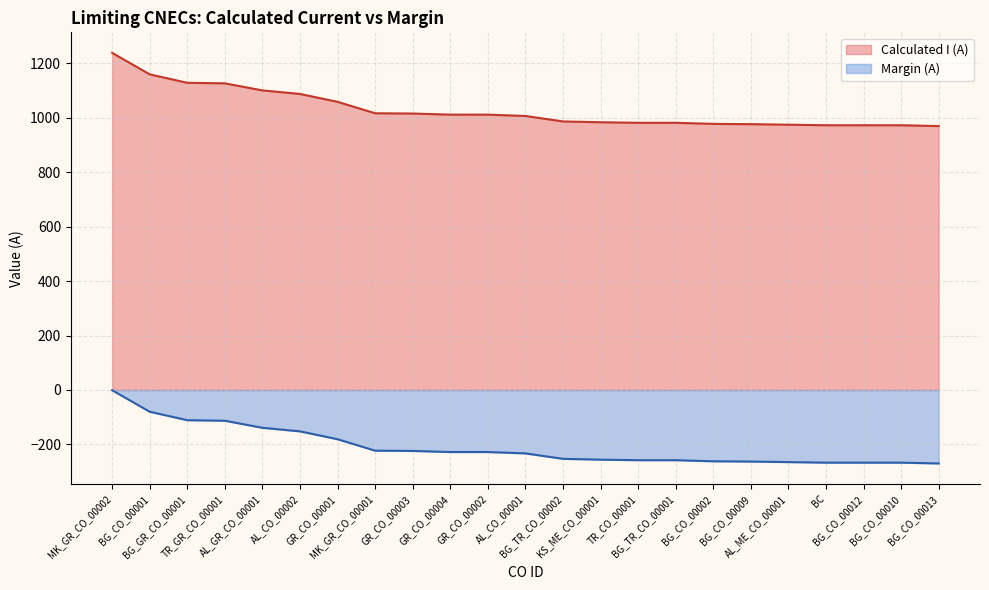

What are all the series names shown in the legend?

Calculated I (A), Margin (A)